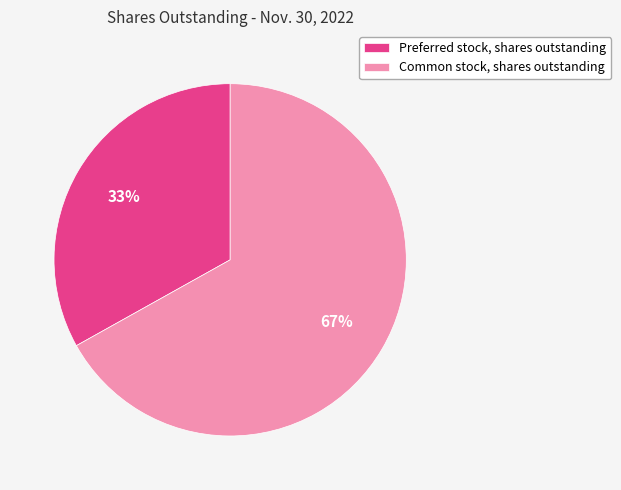

How many segments does this pie chart have?

2